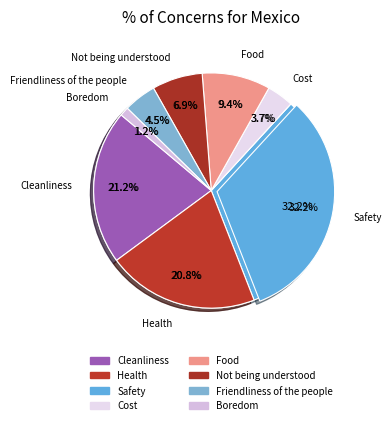

Does Safety account for over 50% of the chart?

No